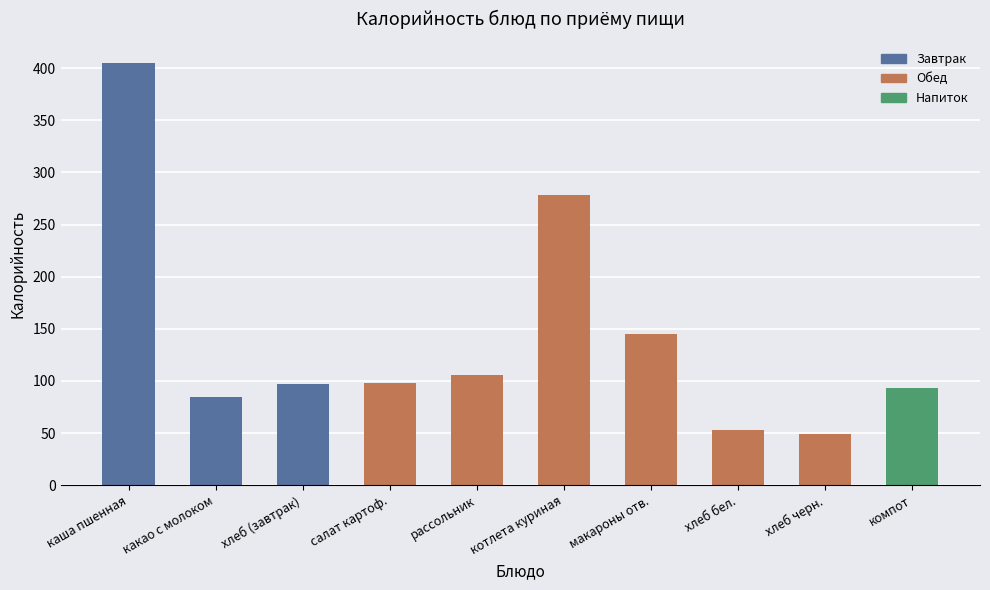

Is it true that the value at салат картоф. is 34?

False